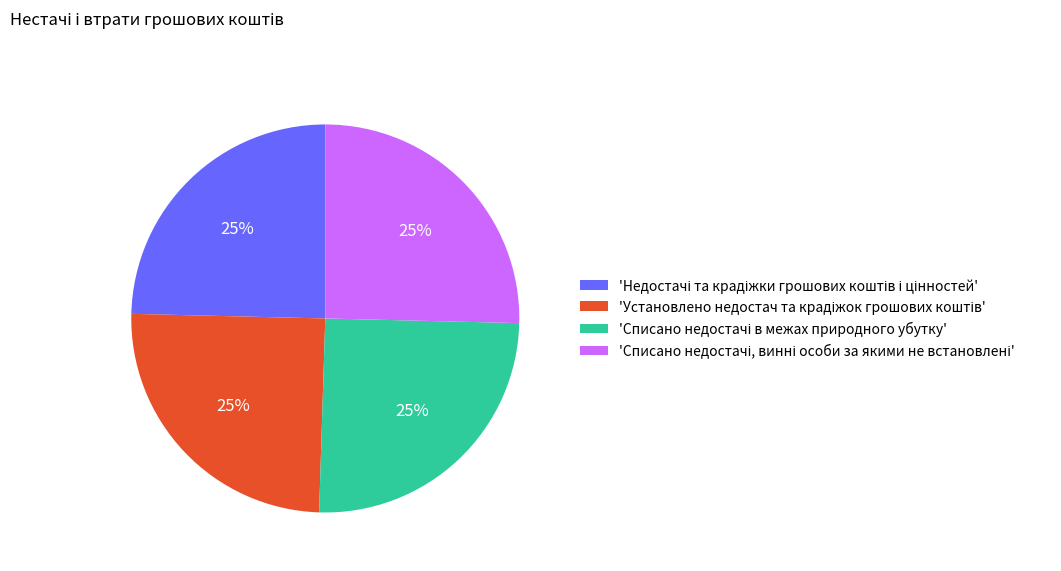

To the nearest percent, what is the average slice percentage?

25%